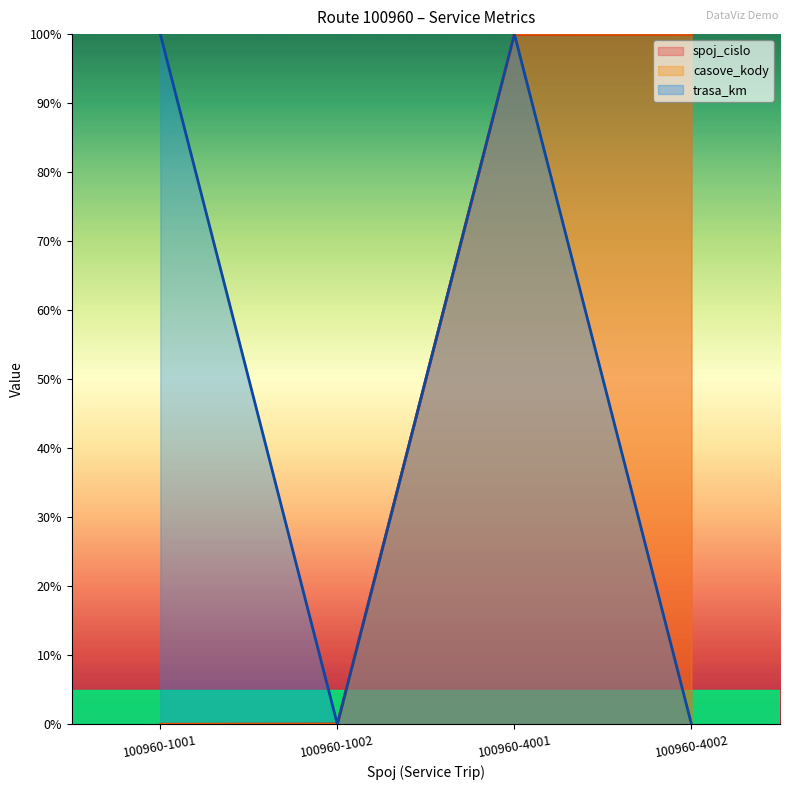

How many series are shown in this chart?

3